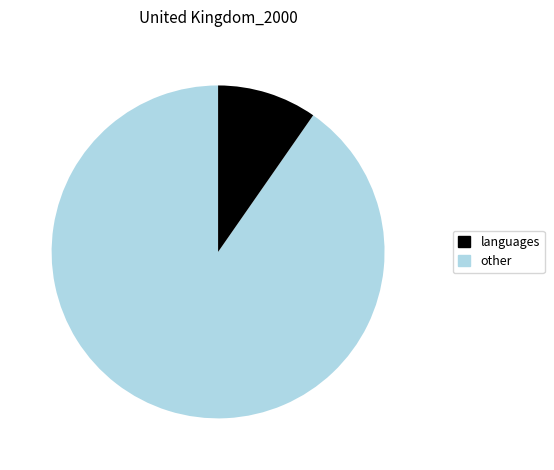

Is there a majority slice in this chart?

Yes